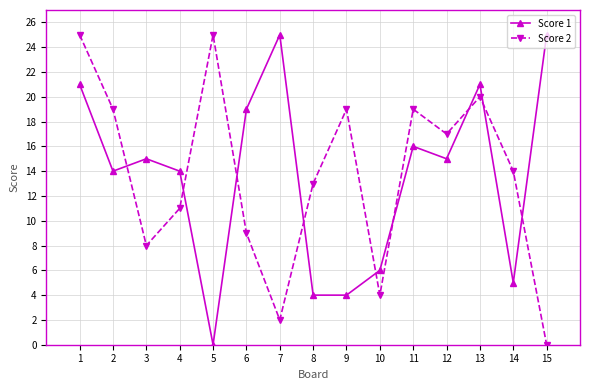

How many interior local peaks does the Score 1 series have?

4